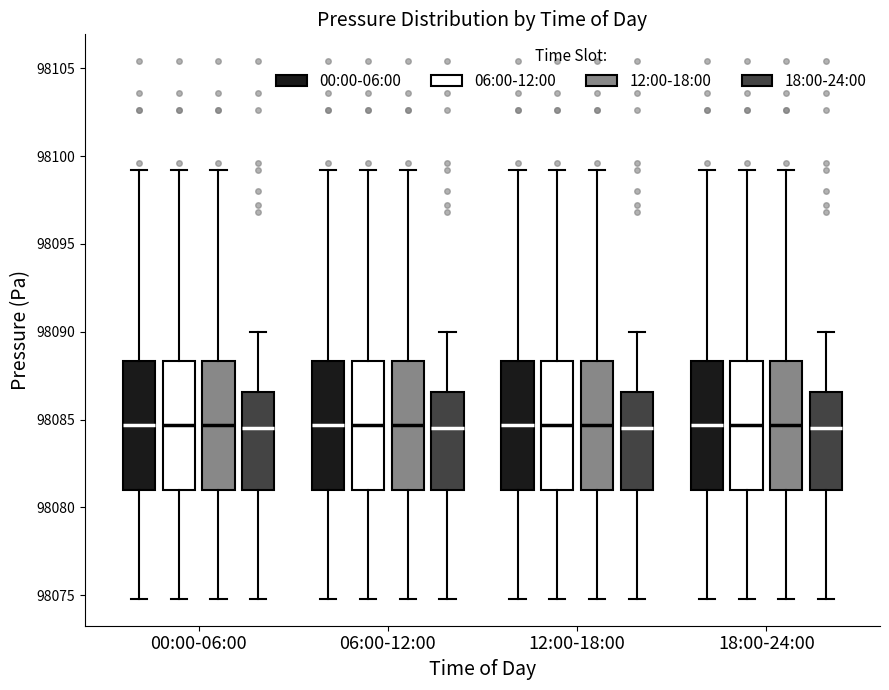

Where does the median line of the box for 00:00-06:00 (12:00-18:00) sit on the y-axis? The values are not printed on the chart, so give them approximately, as read against the axis.

98084.5